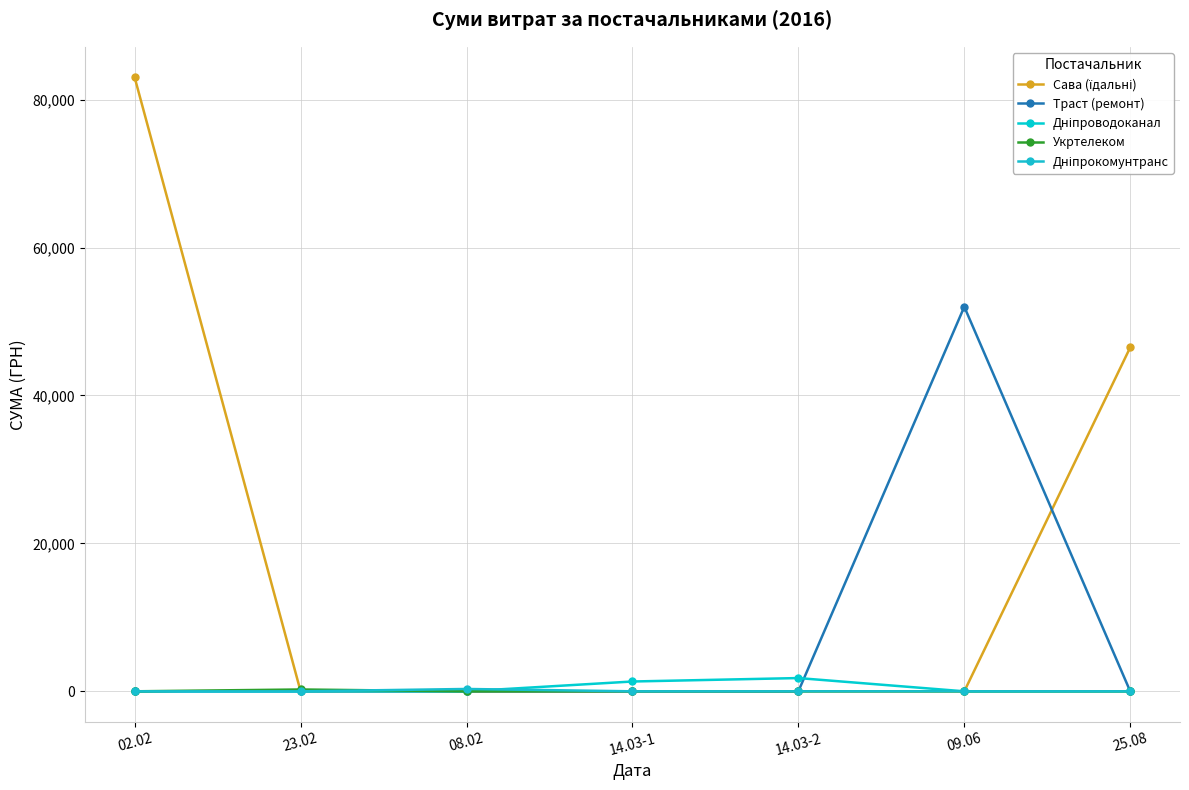

How many series are shown in this chart?

5